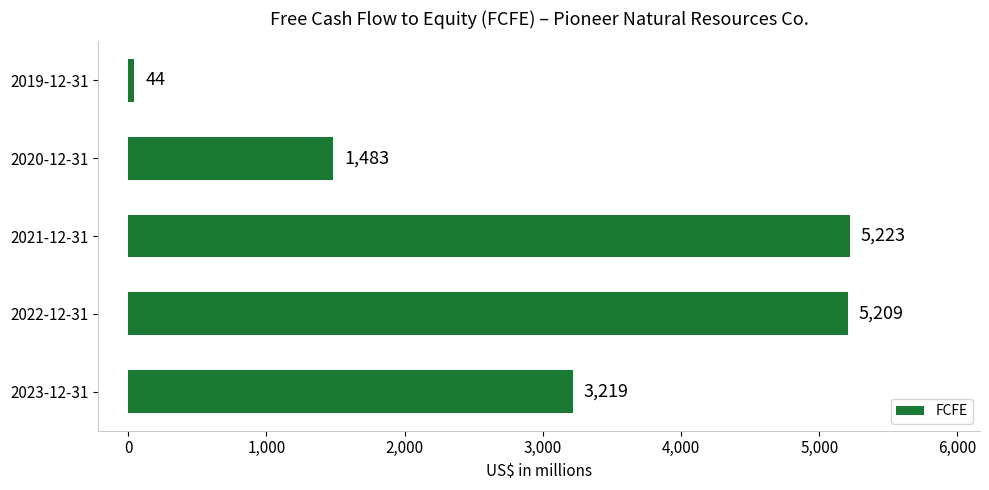

The chart shows a value of 3219 at 2023-12-31. True or false?

True